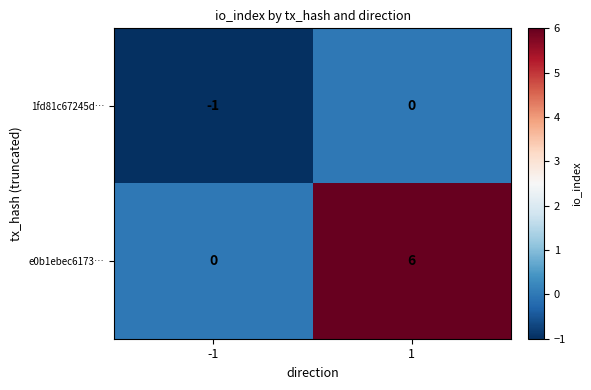

What is the approximate value of e0b1ebec6173… at 1?

6